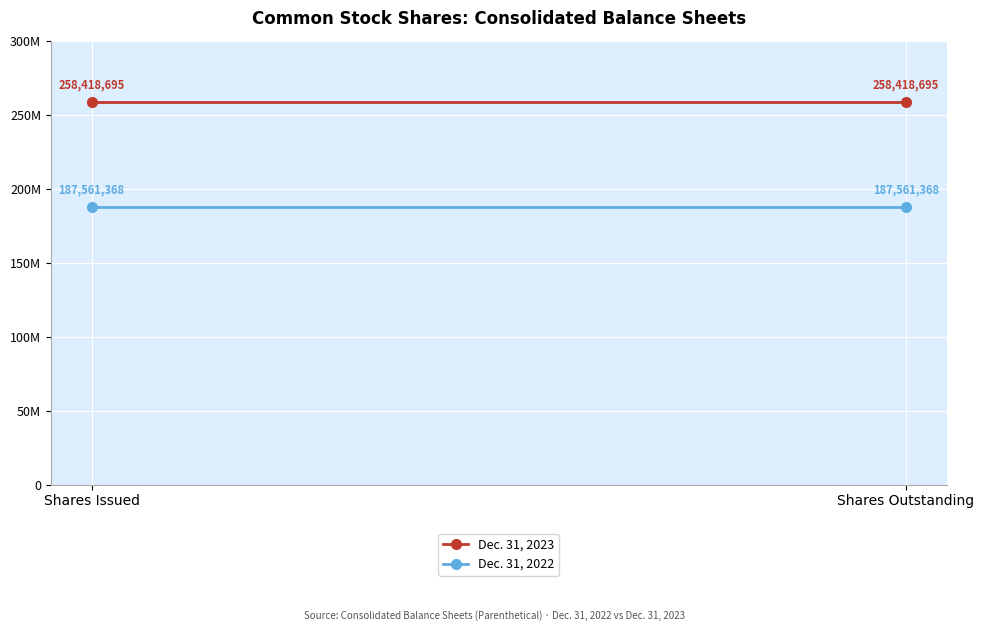

Rank the series by their maximum value, from highest to lowest.

Dec. 31, 2023, Dec. 31, 2022